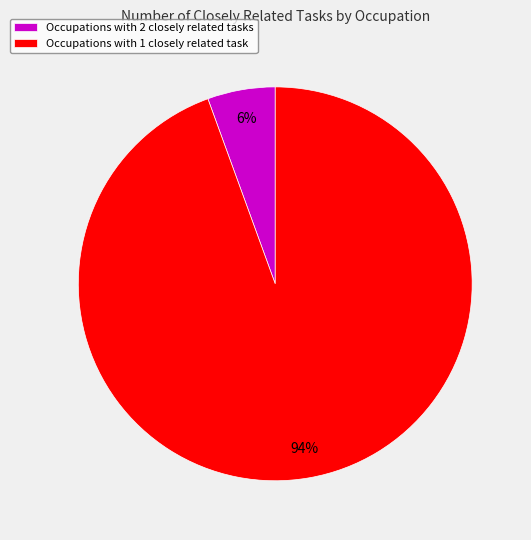

What is the largest slice in the pie chart?

Occupations with 1 closely related task